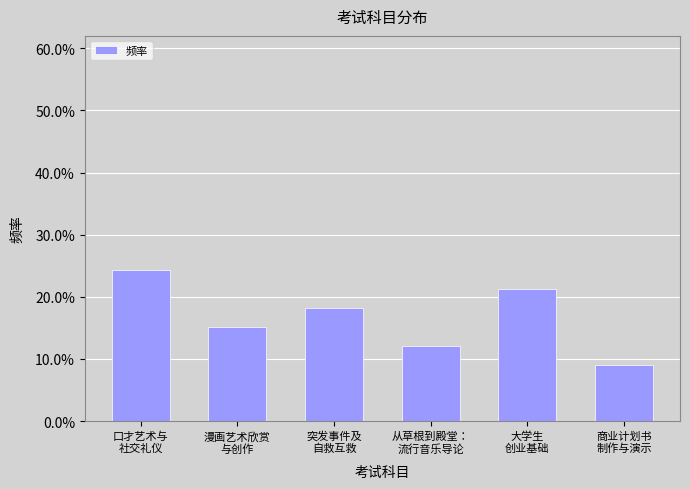

Are the bars horizontal?

No